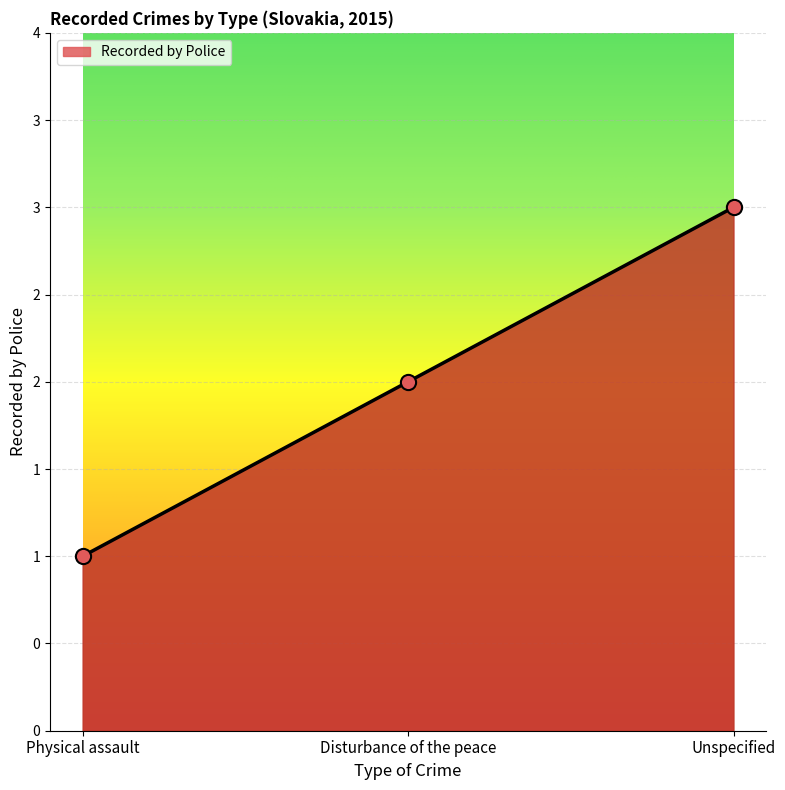

Between Physical assault and Disturbance of the peace, which is larger?

Disturbance of the peace